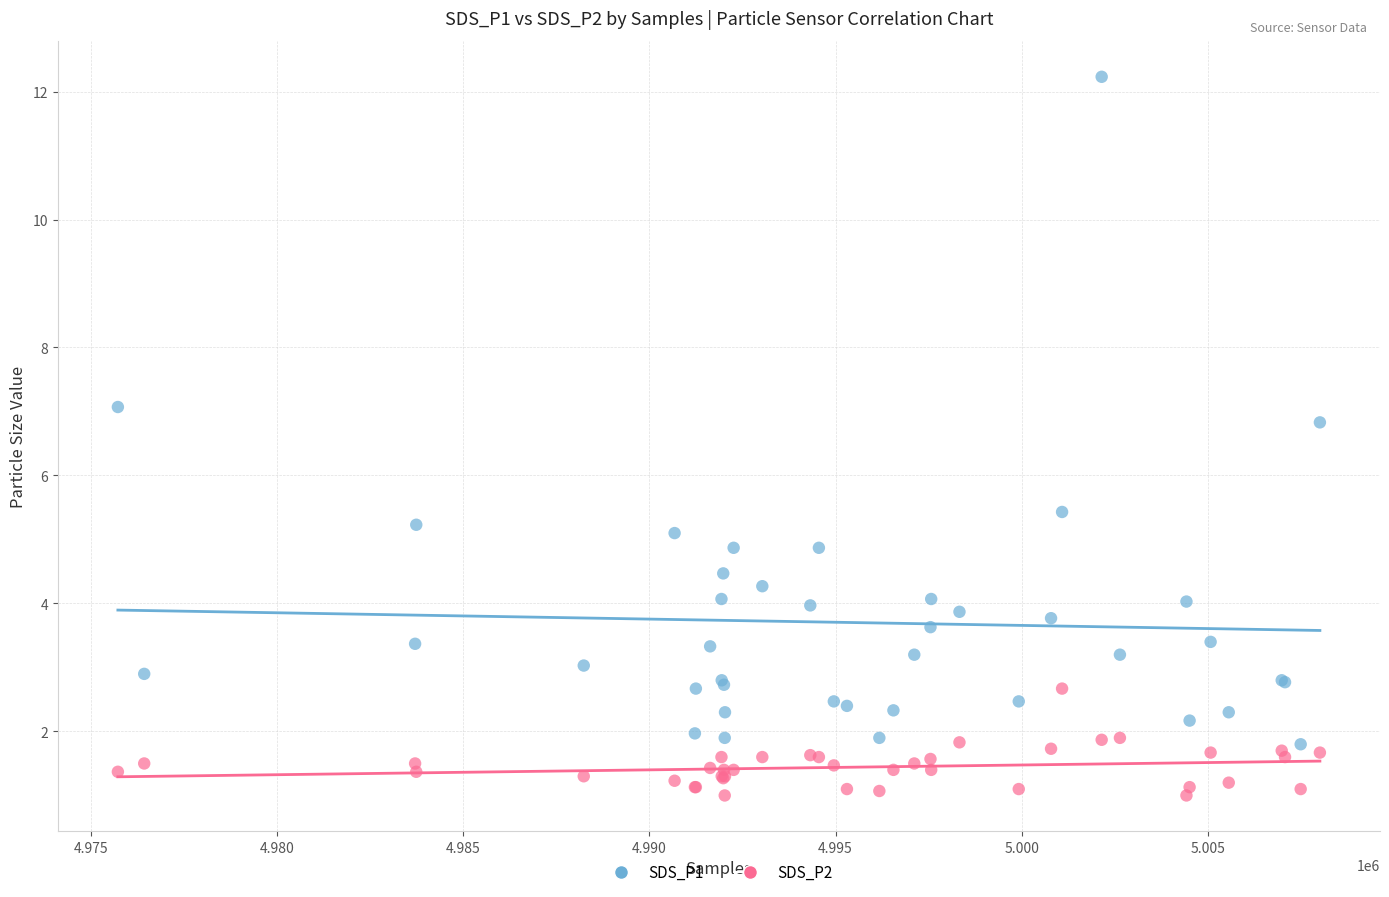

What are all the series names shown in the legend?

SDS_P1, SDS_P2